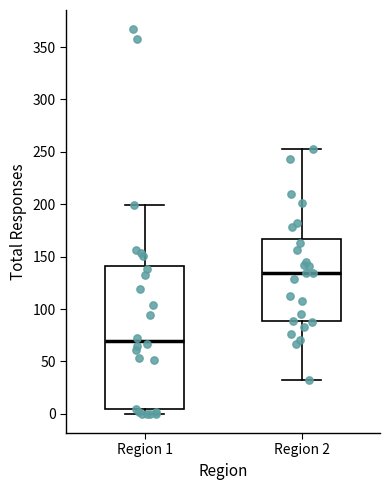

Reading left to right, transcribe this box plot: for each box, give where its median line is, the range the box spans, and where its two whiskers end, as read against the y-axis. The values are not printed on the chart, so give them approximately, as read against the axis.

Region 1: median 70, box 5 to 140, whiskers 0 to 200
Region 2: median 135, box 90 to 165, whiskers 30 to 255